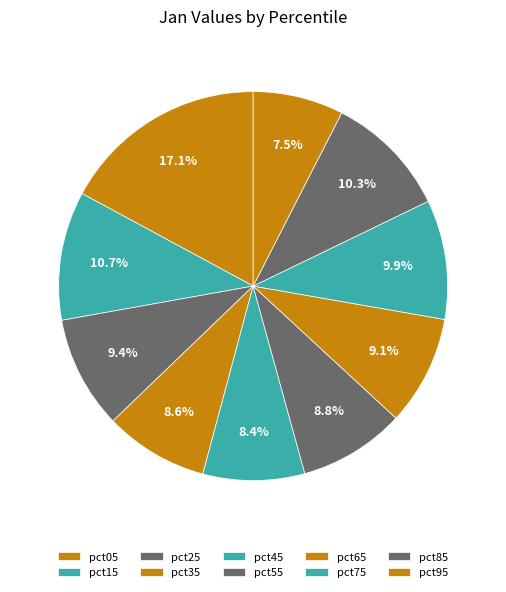

Is it true that pct95 is 1% of the pie?

False